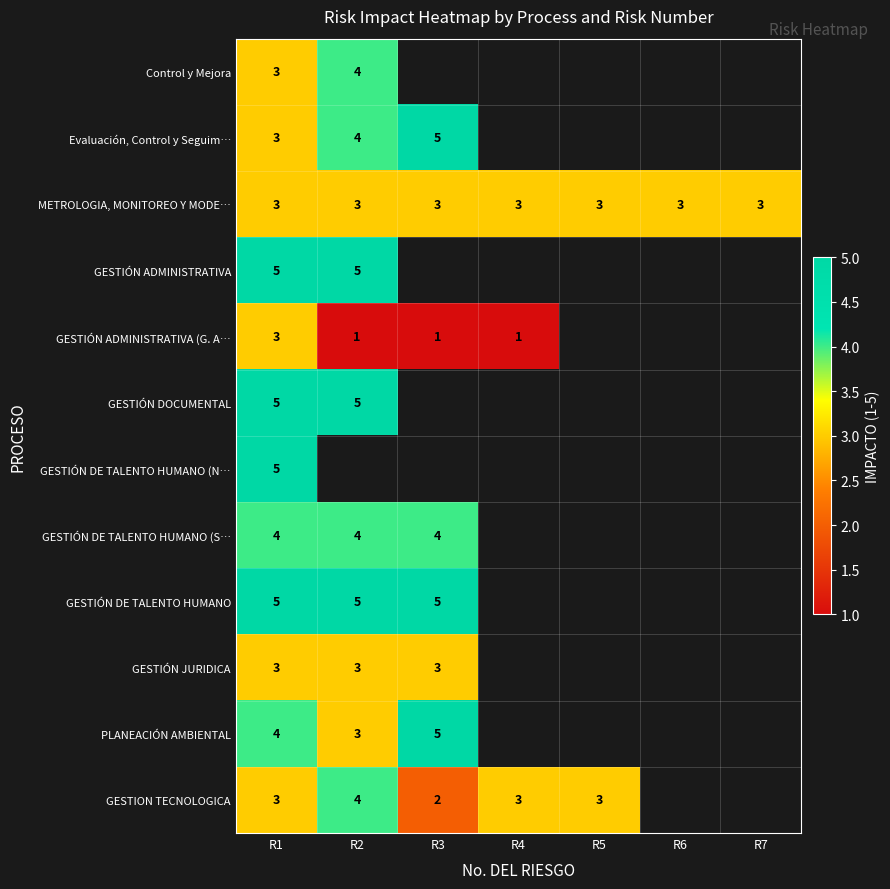

True or false: PLANEACIÓN AMBIENTAL has a value of 2 at R1.

False